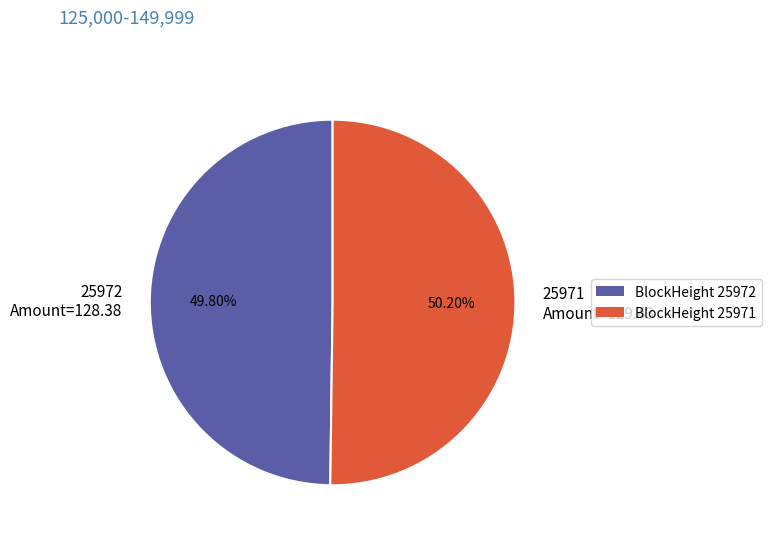

Is there any slice that represents more than half of the pie?

Yes